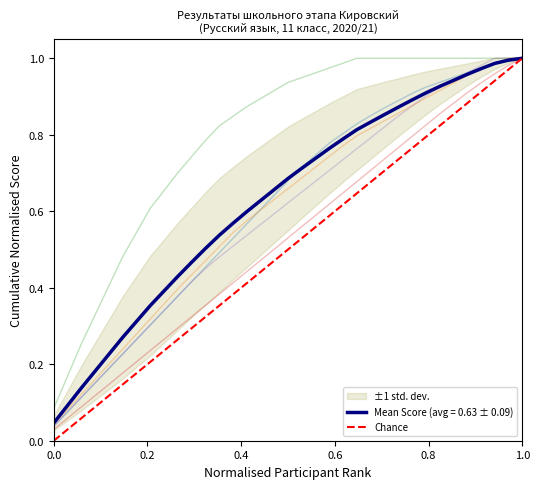

Is it true that the value at 0.0 is 0?

True